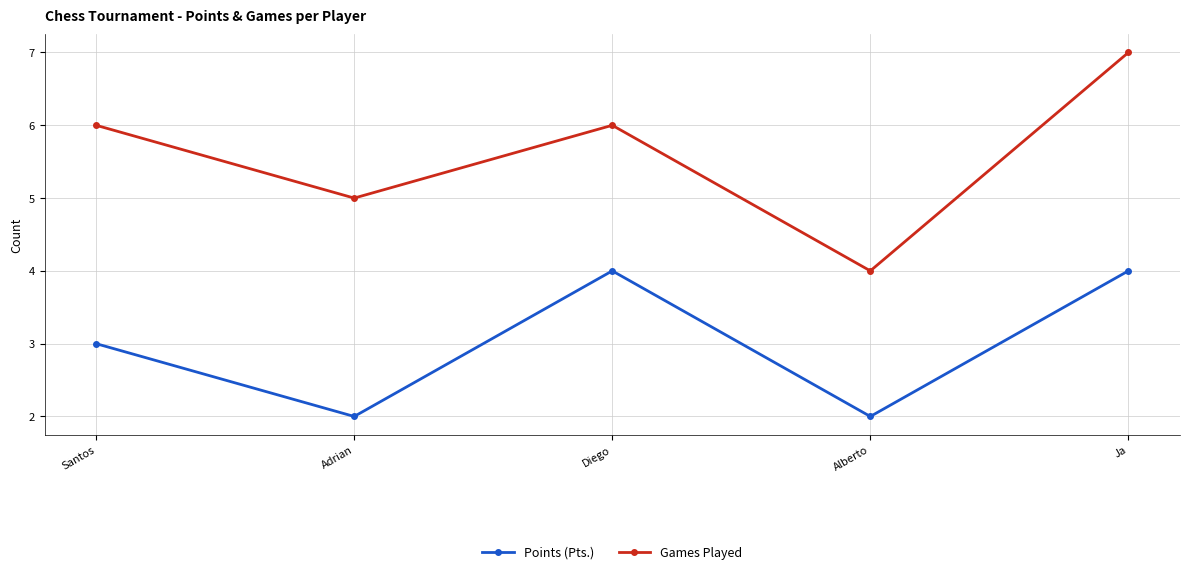

True or false: Games Played and Points (Pts.) intersect in this chart.

False